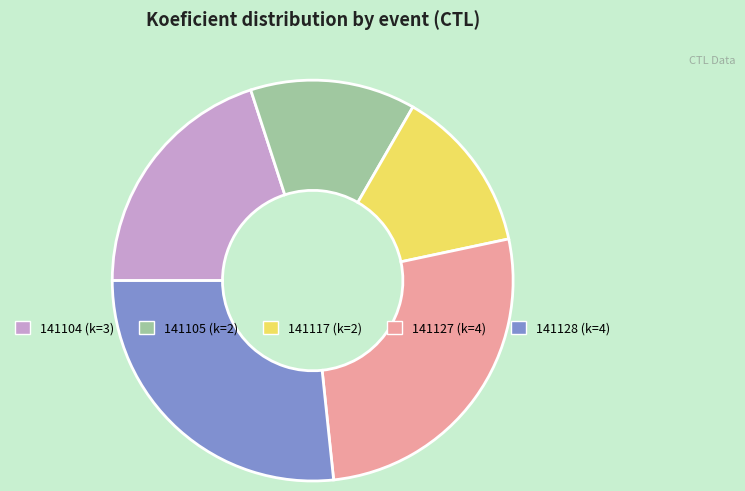

Does any single category account for the majority?

No